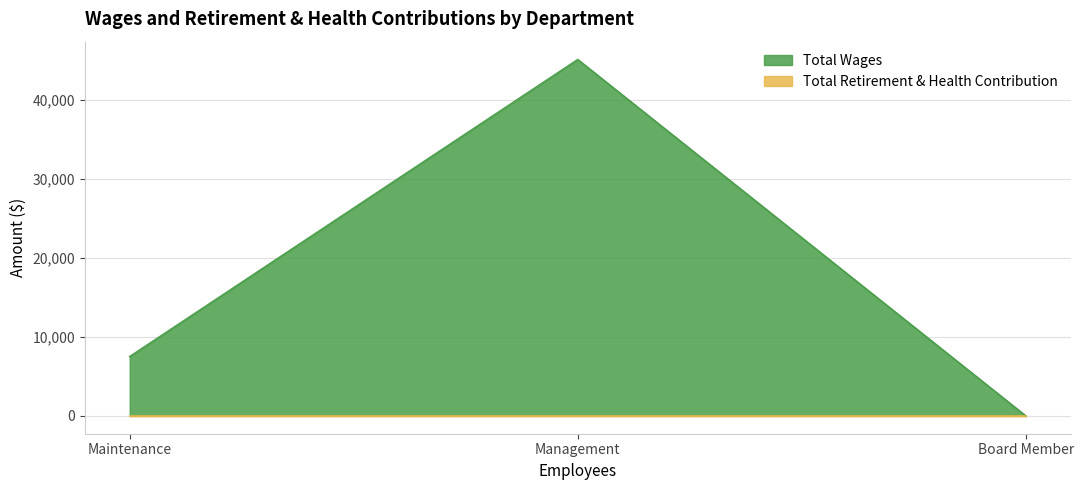

What is the spread (max minus min) of values at Maintenance?

7510